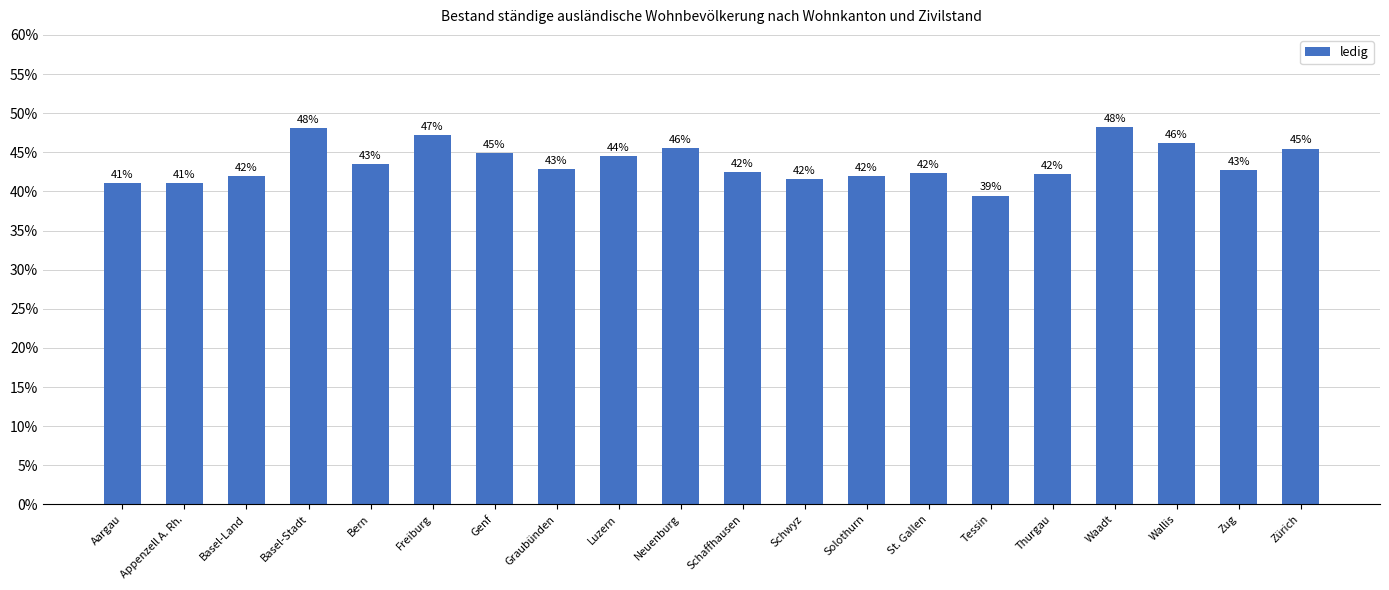

Does the chart contain any negative values?

No